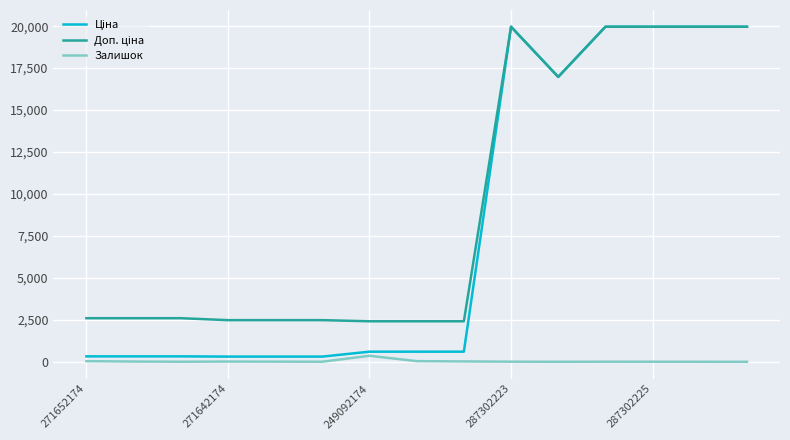

What is the greatest value displayed?

19964.2